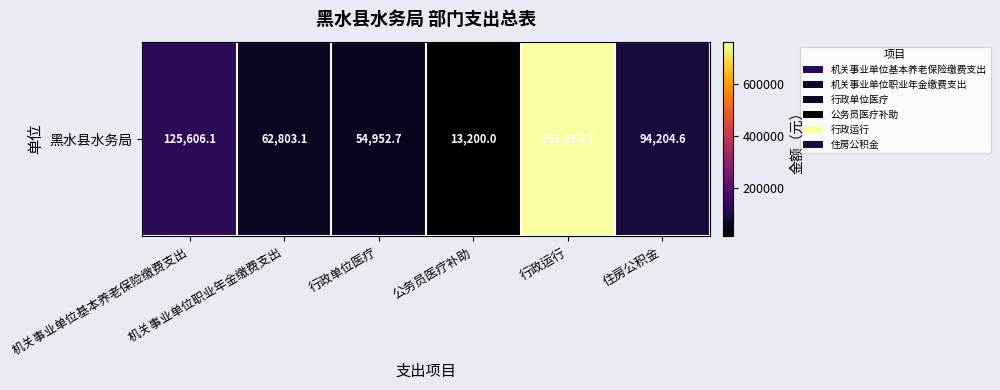

What is the difference between the second highest and minimum values?

112406.1